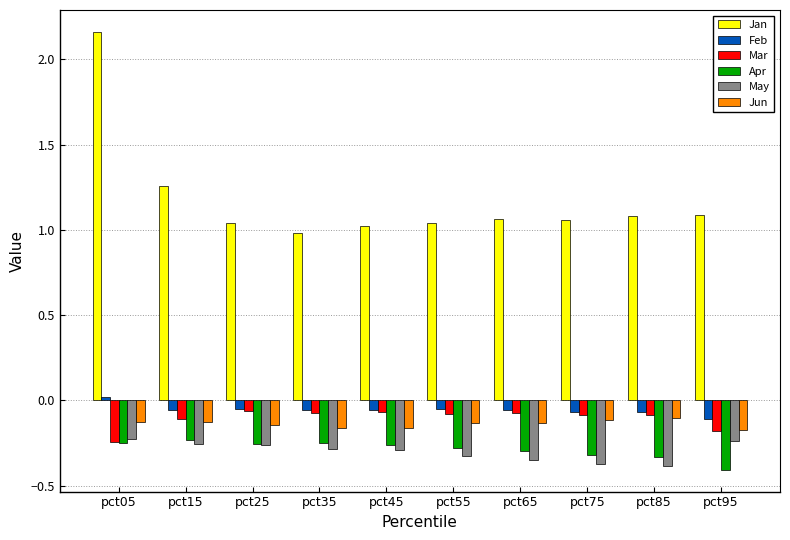

How many bars are there in each group?

6